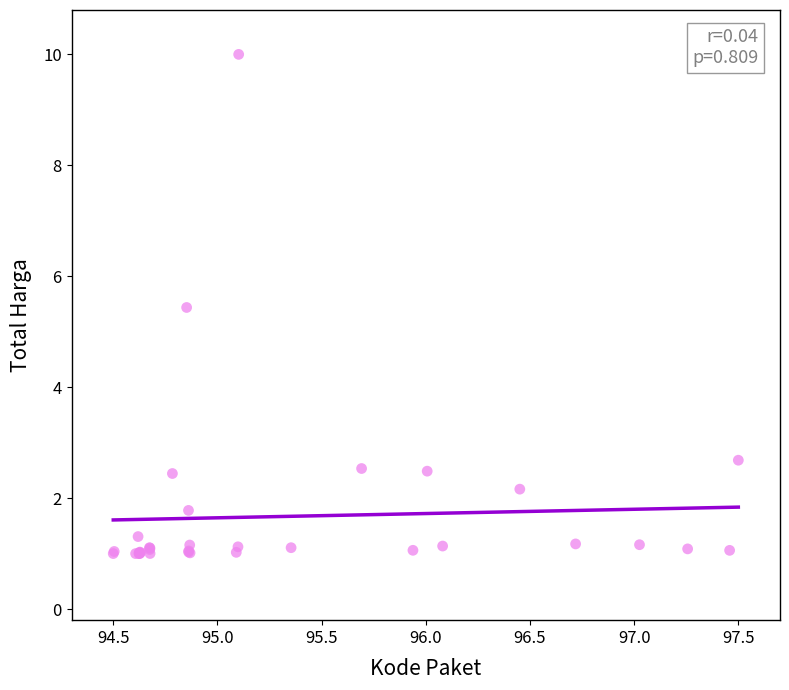

What Y value in the scatter plot is closest to 5?

5.4